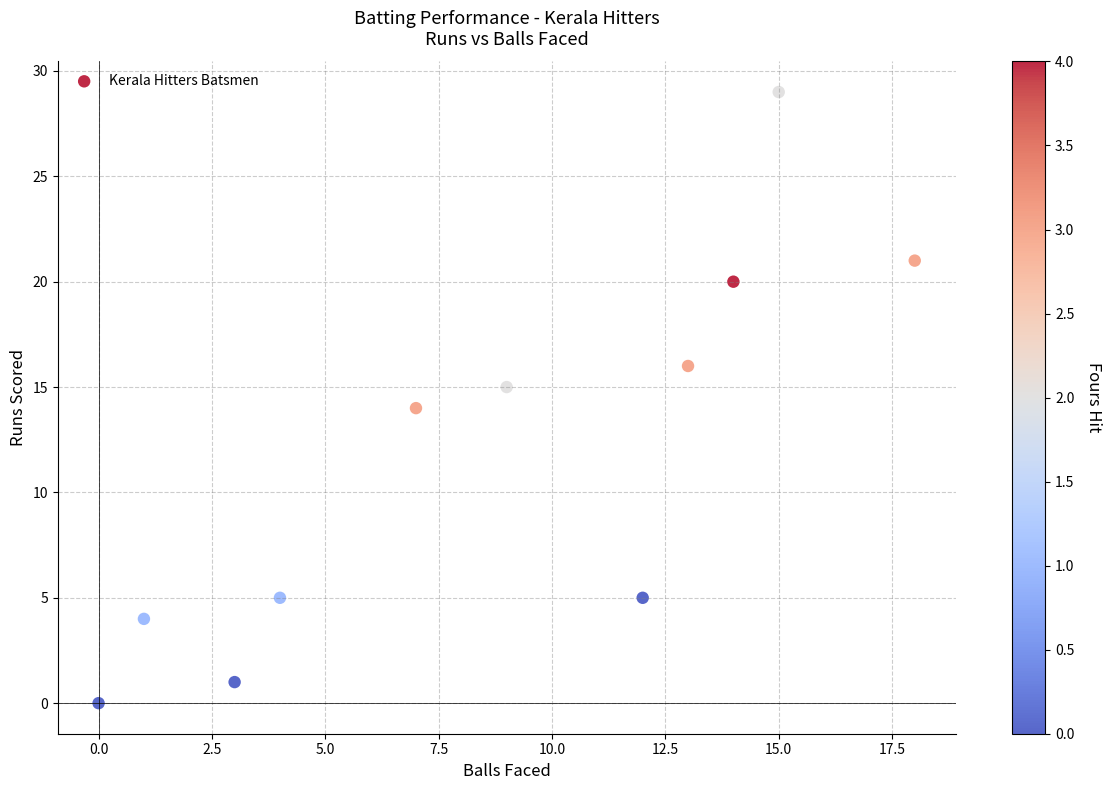

What is the average Y value?

12